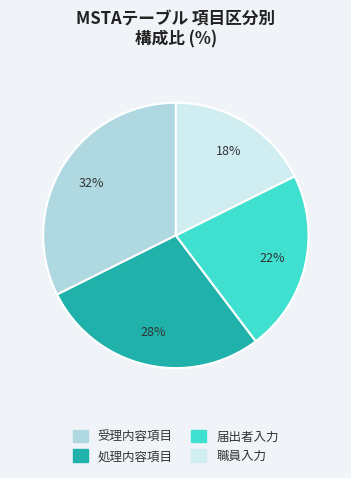

Do 受理内容項目 and 処理内容項目 together represent more than half of the pie?

Yes